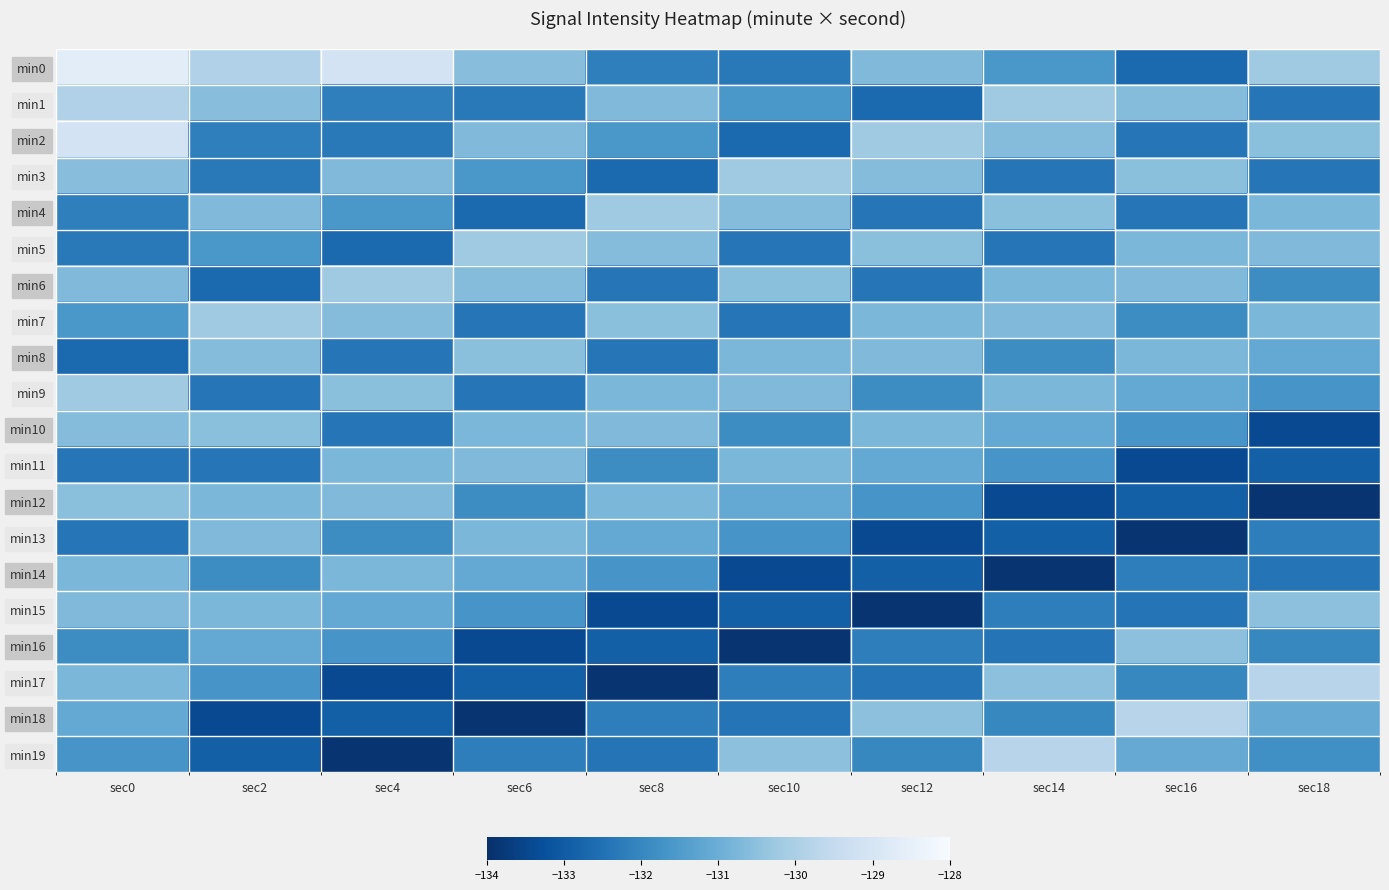

Which series has the largest total across all categories?

min0